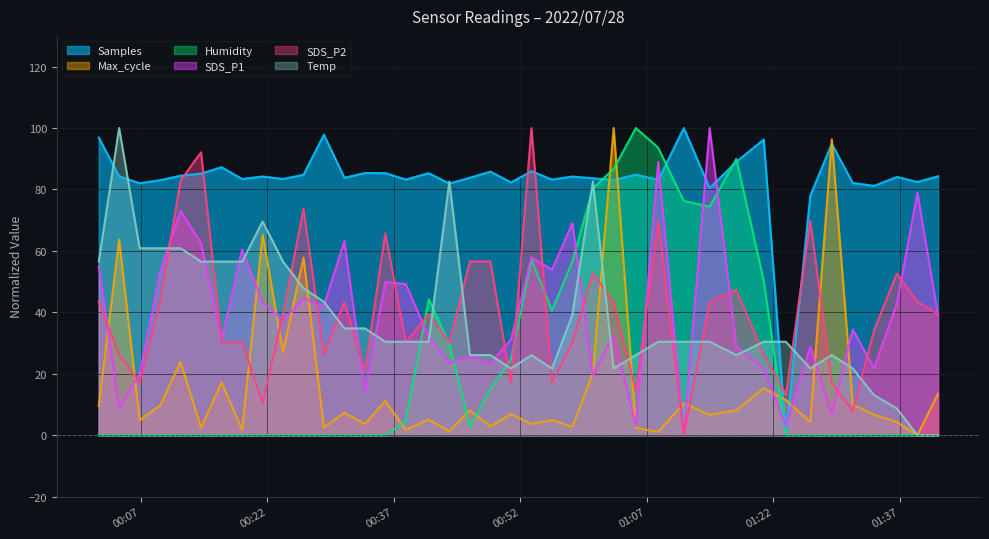

What is the maximum value for Temp?

100.0